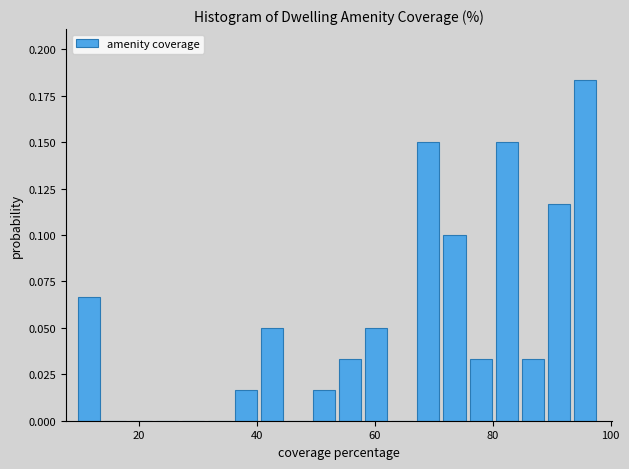

Around what value on the x-axis is the tallest bar? Give the approximate position of its centre, as read against the axis.

96